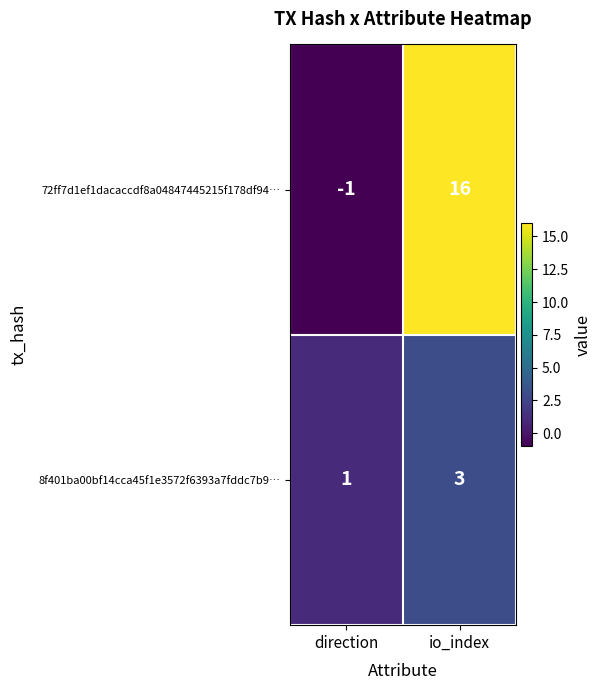

Which series has the widest spread of values?

72ff7d1ef1dacaccdf8a04847445215f178df94…